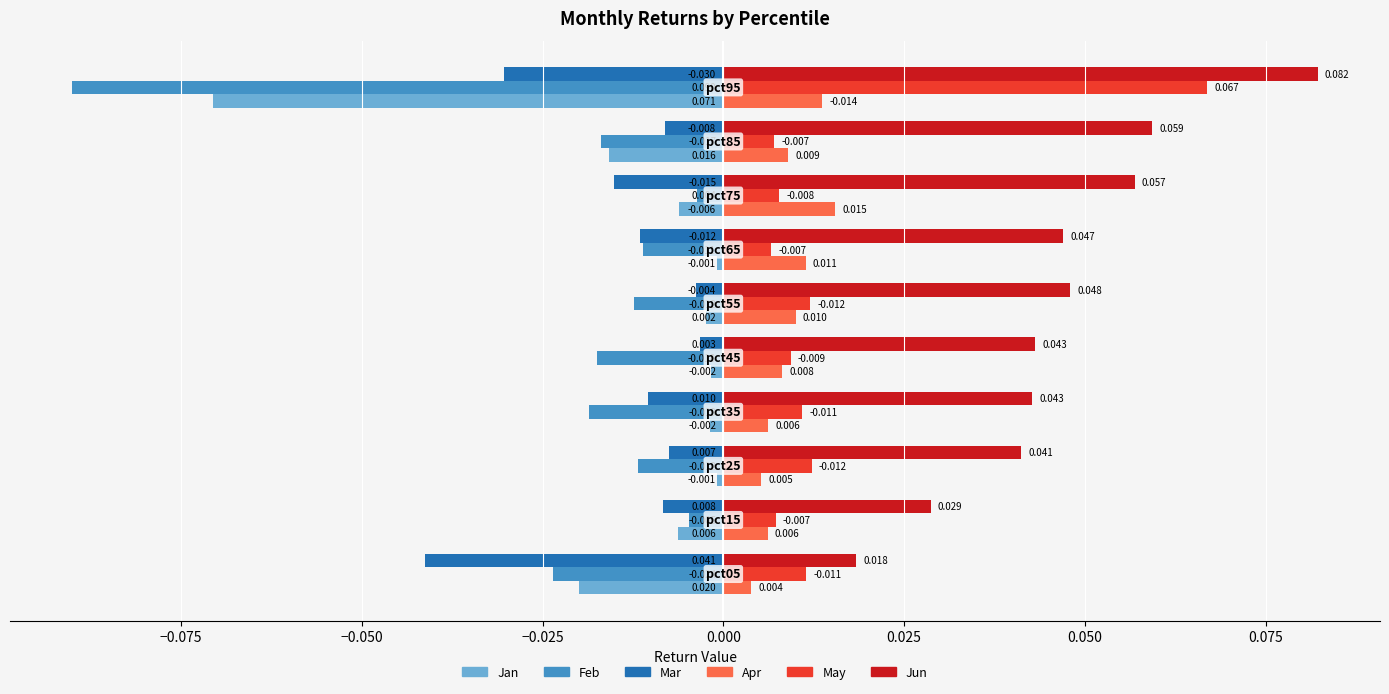

Which series has the widest spread of values?

Feb